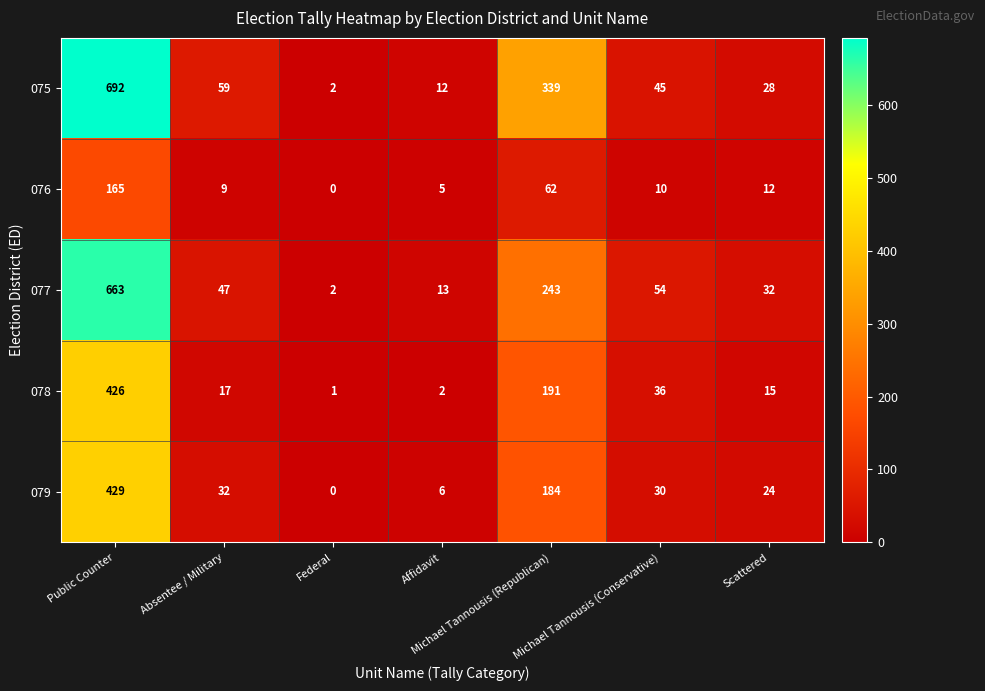

How many values in the 078 series are below 17?

3